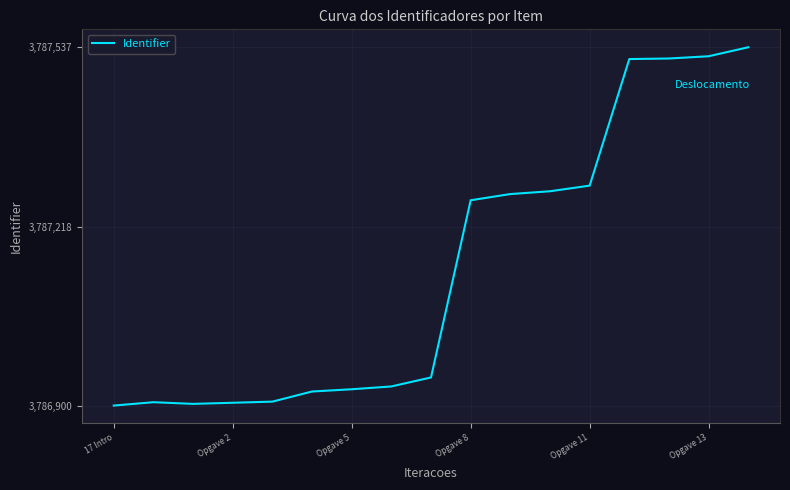

What is the difference between the maximum and minimum values?

637